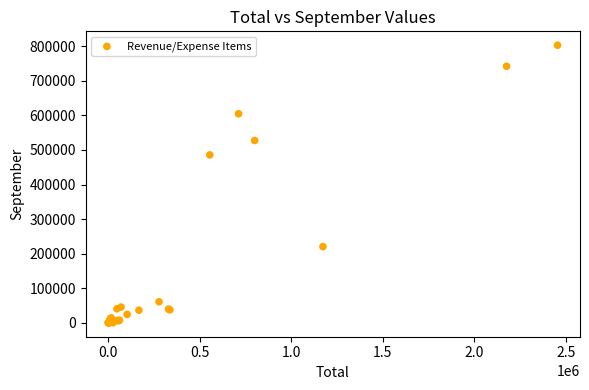

What Y value in the scatter plot is closest to 401410?

485631.0